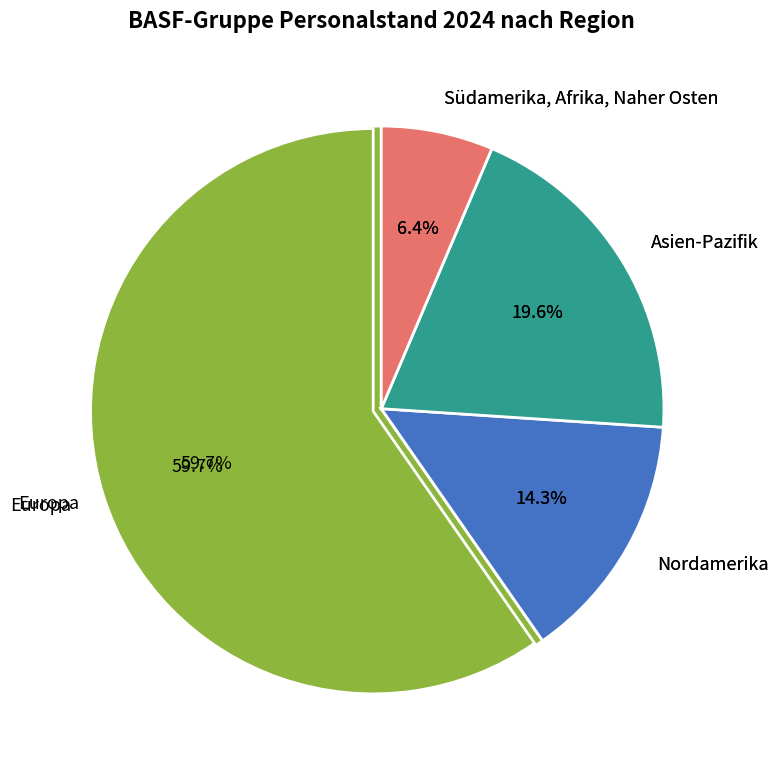

The Europa slice represents 60% of the pie. True or false?

True